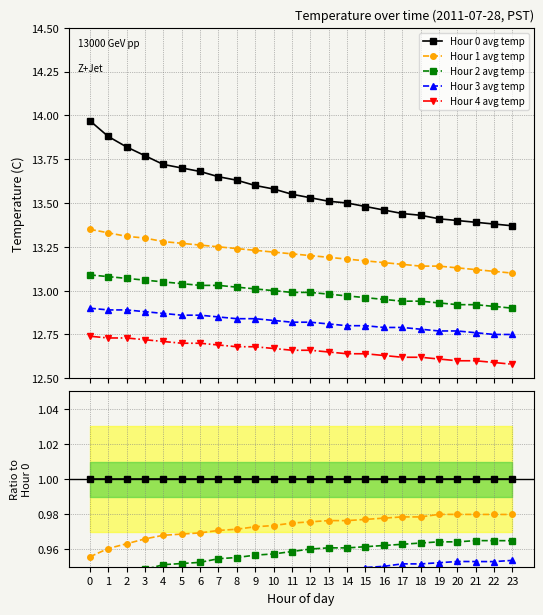

Between 16 and 18, which is larger?

16